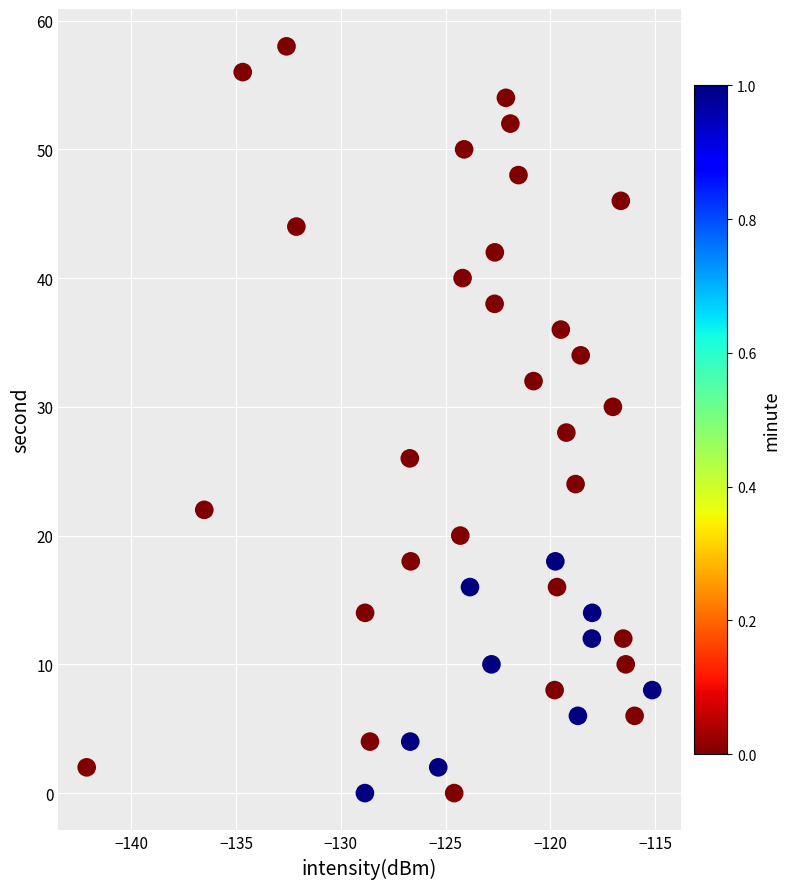

What is the range of Y values (max minus min)?

58